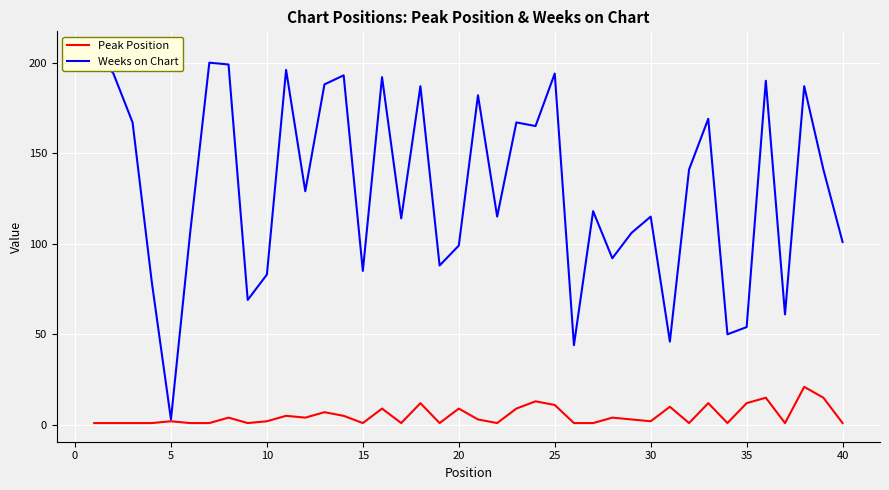

What is the maximum value for Peak Position?

21